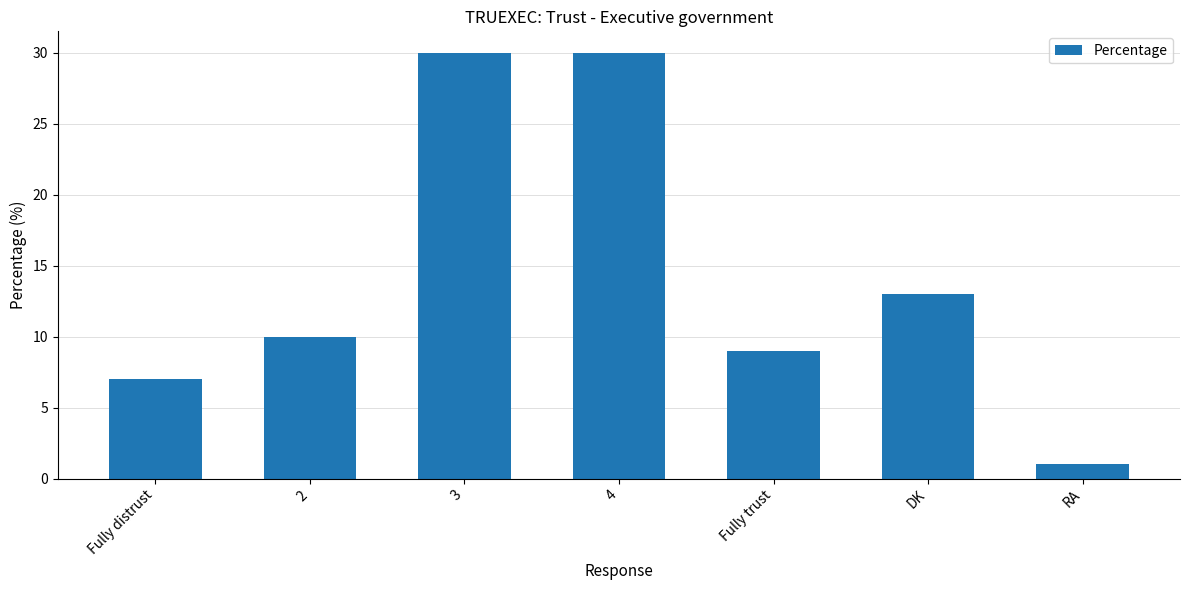

What is the maximum value shown in the chart?

30